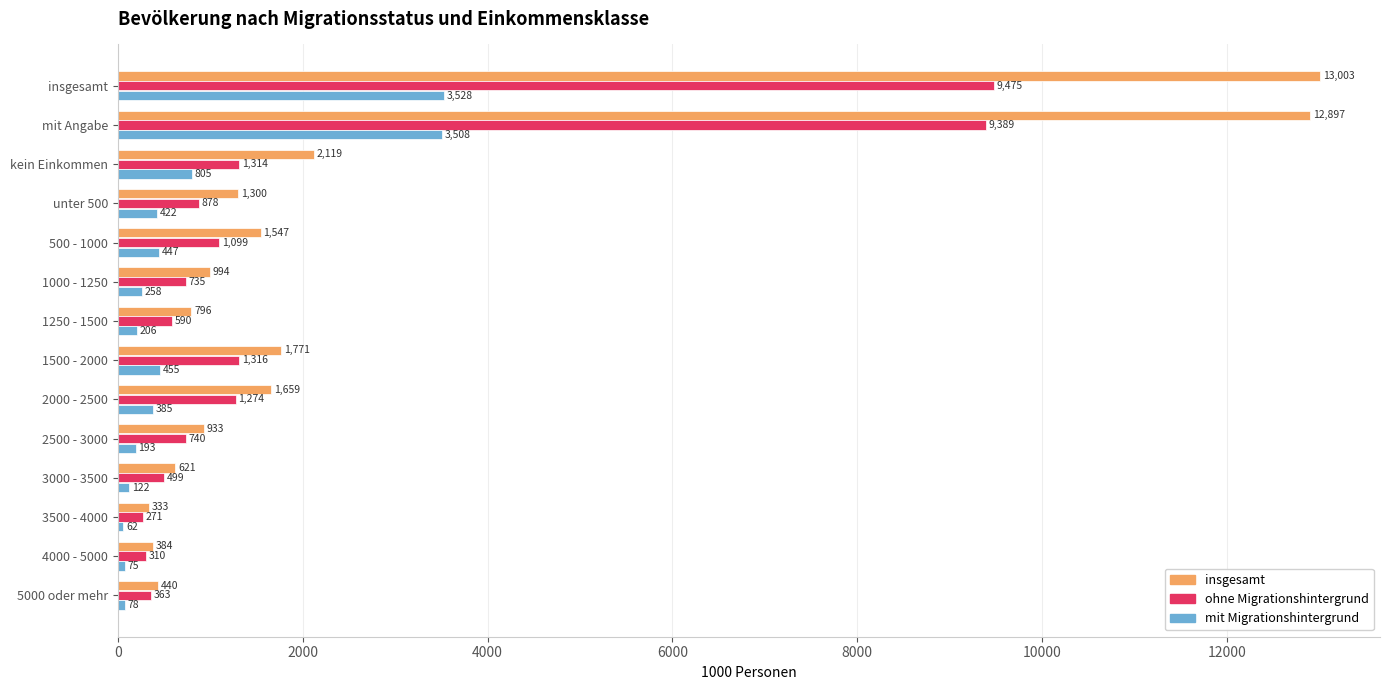

What is the difference between the second highest and minimum values in the mit Migrationshintergrund series?

3446